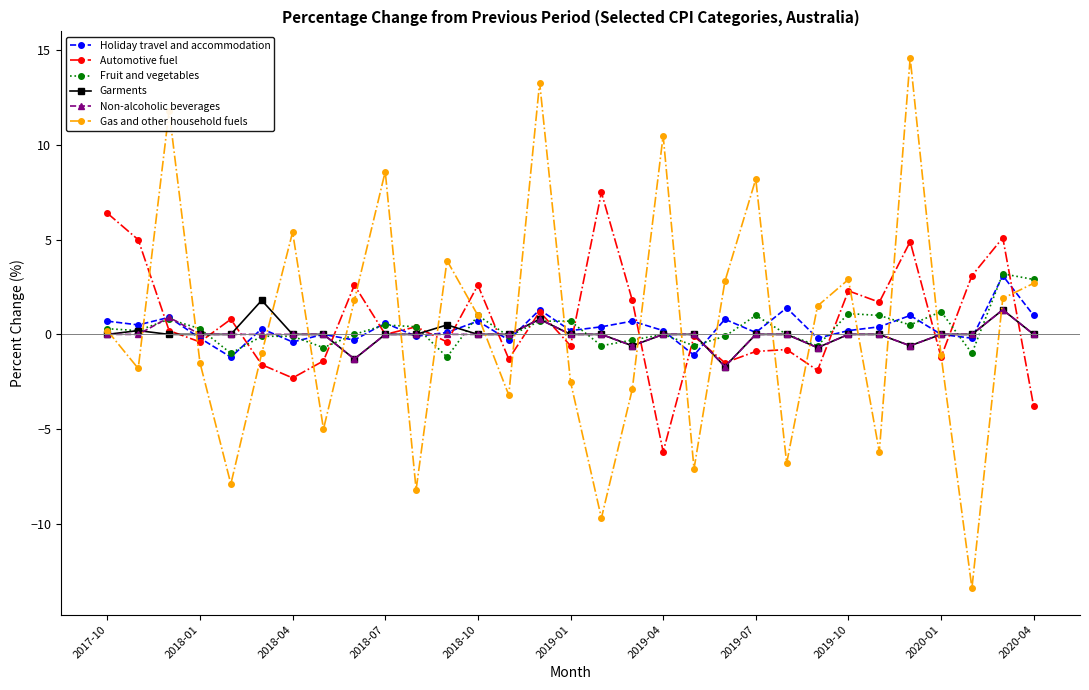

What is the lowest value of the Holiday travel and accommodation series?

-1.2